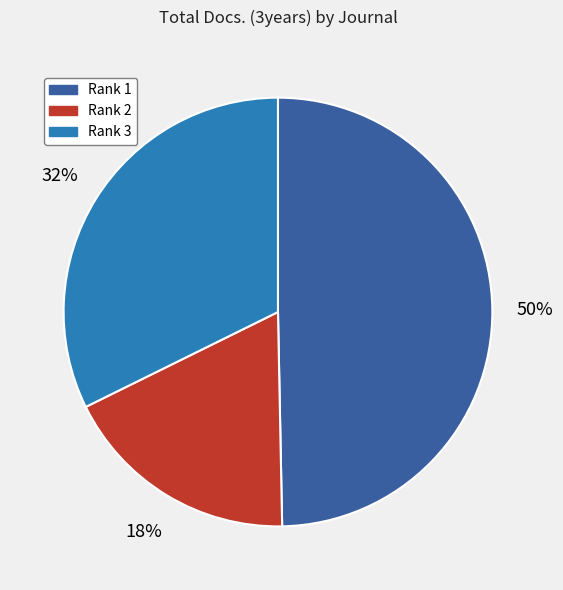

Is there any slice that represents more than half of the pie?

No